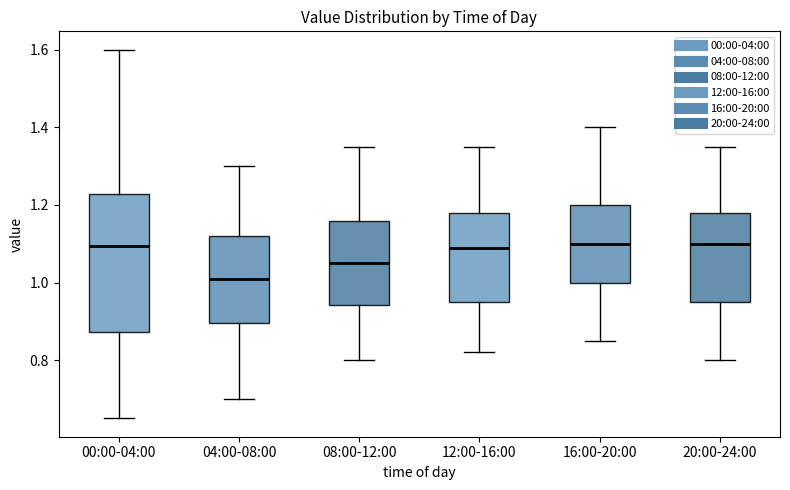

Where is the lower edge of the box for 04:00-08:00 on the y-axis? The values are not printed on the chart, so give them approximately, as read against the axis.

0.90